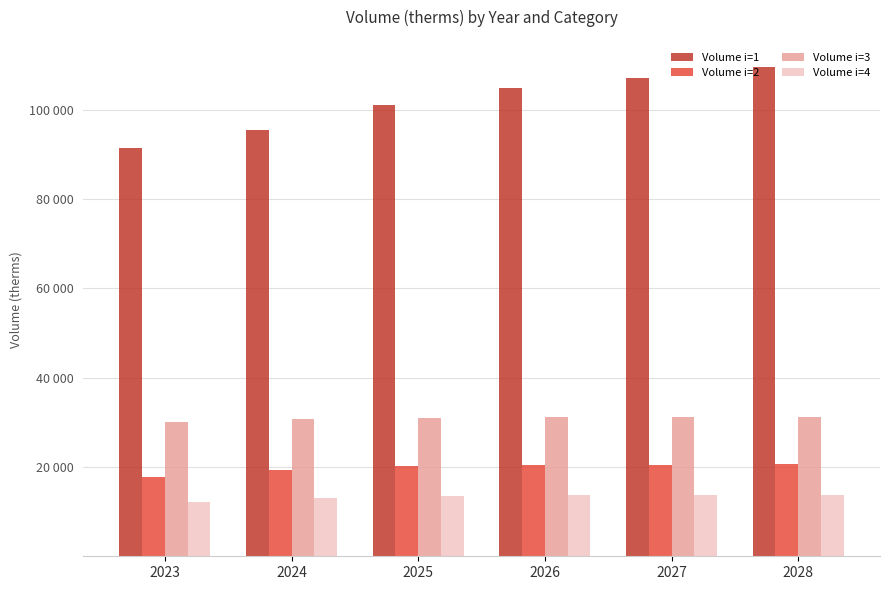

What is the maximum value shown in the chart?

109599.9